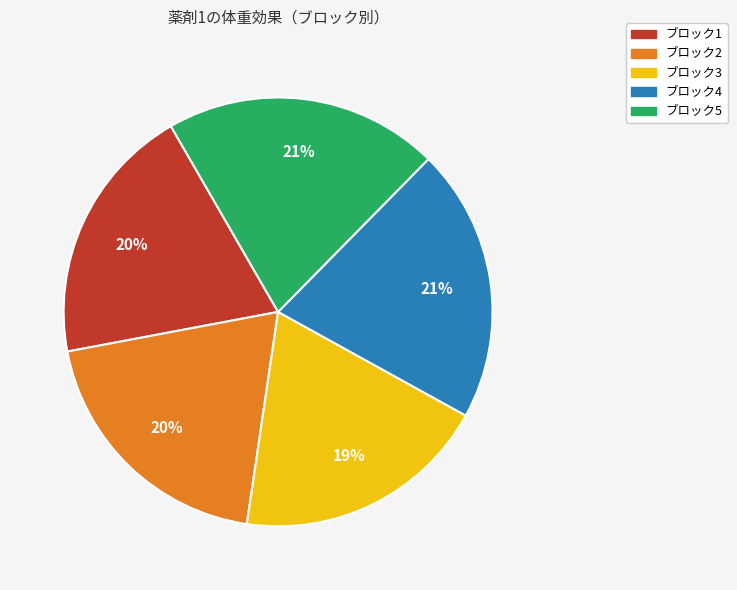

What percentage is the ブロック2 slice, to the nearest percent?

20%